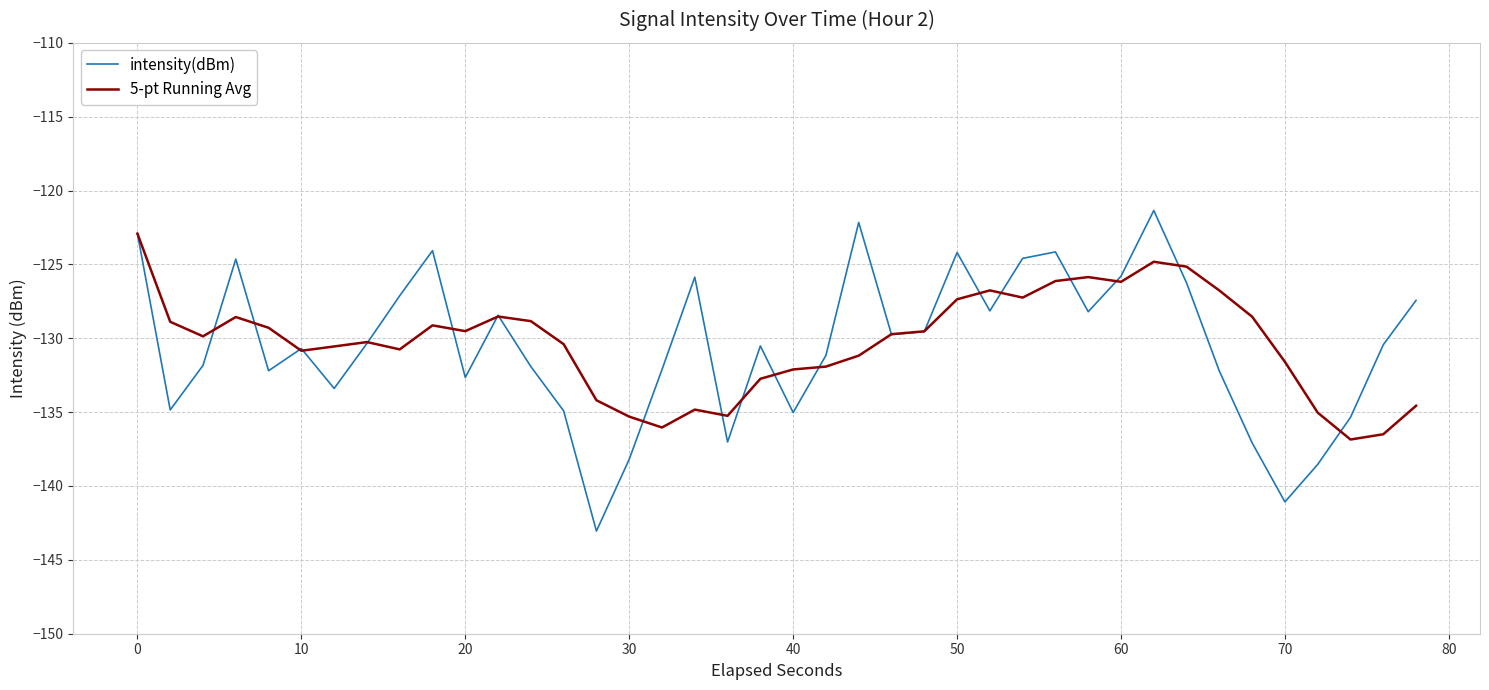

What is the smallest value displayed?

-143.1